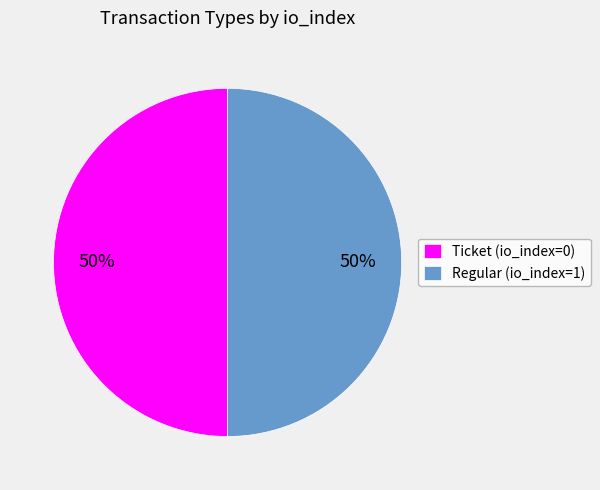

Approximately how many times larger is the value at Ticket (io_index=0) compared to Regular (io_index=1)?

1.0